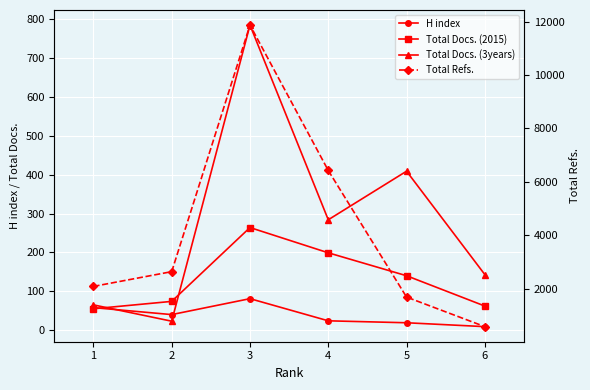

Rank the series by their maximum value, from lowest to highest.

H index, Total Docs. (2015), Total Docs. (3years), Total Refs.